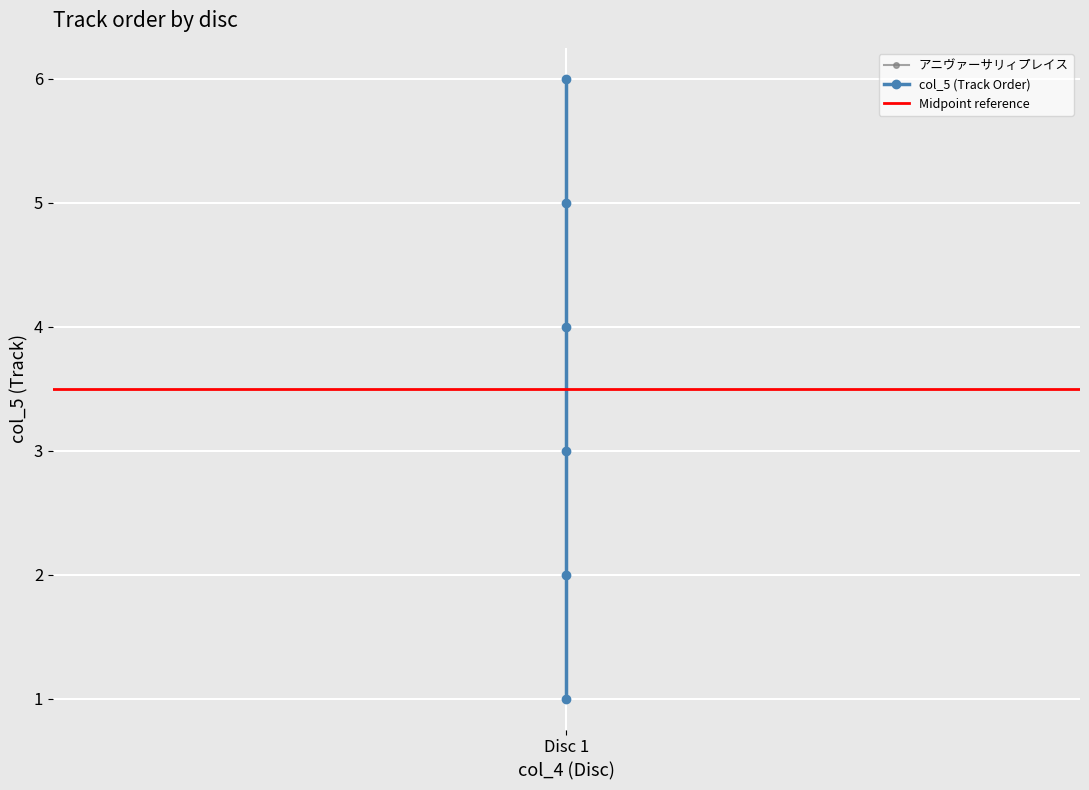

How many values are between 2 and 5?

4